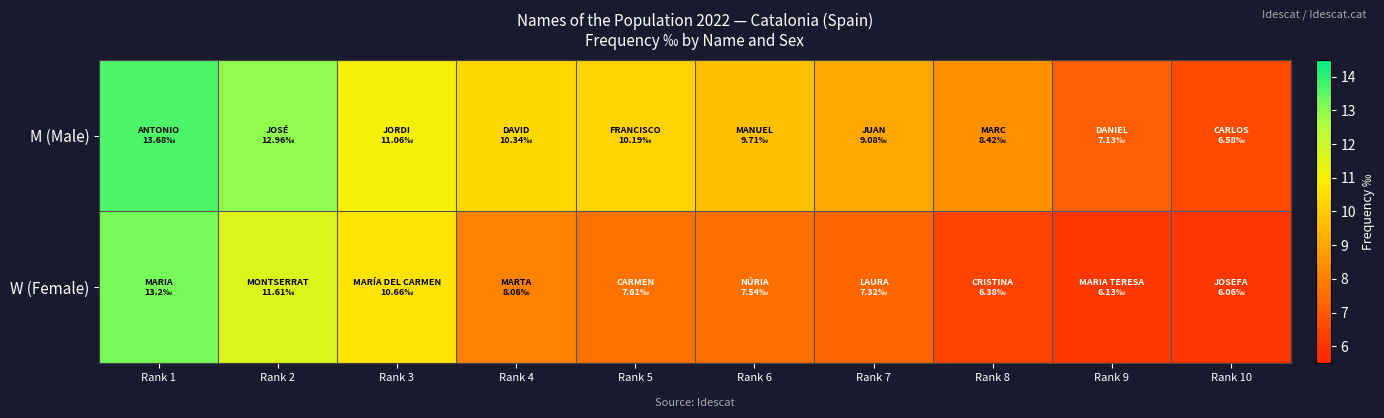

Reading left to right, list all the values displayed in this chart.

M (Male): Rank 1=13.7	Rank 2=13.0	Rank 3=11.1	Rank 4=10.3	Rank 5=10.2	Rank 6=9.7	Rank 7=9.1	Rank 8=8.4	Rank 9=7.1	Rank 10=6.6
W (Female): Rank 1=13.2	Rank 2=11.6	Rank 3=10.7	Rank 4=8.1	Rank 5=7.6	Rank 6=7.5	Rank 7=7.3	Rank 8=6.4	Rank 9=6.1	Rank 10=6.1